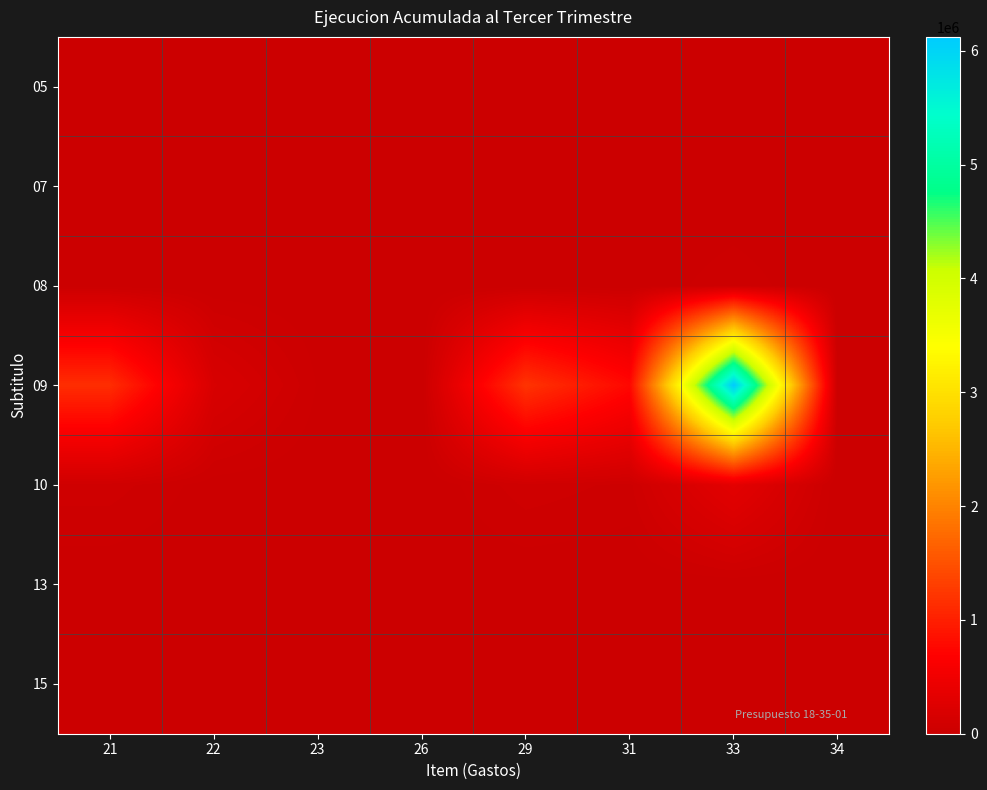

Which category has the lowest value across all series?

26